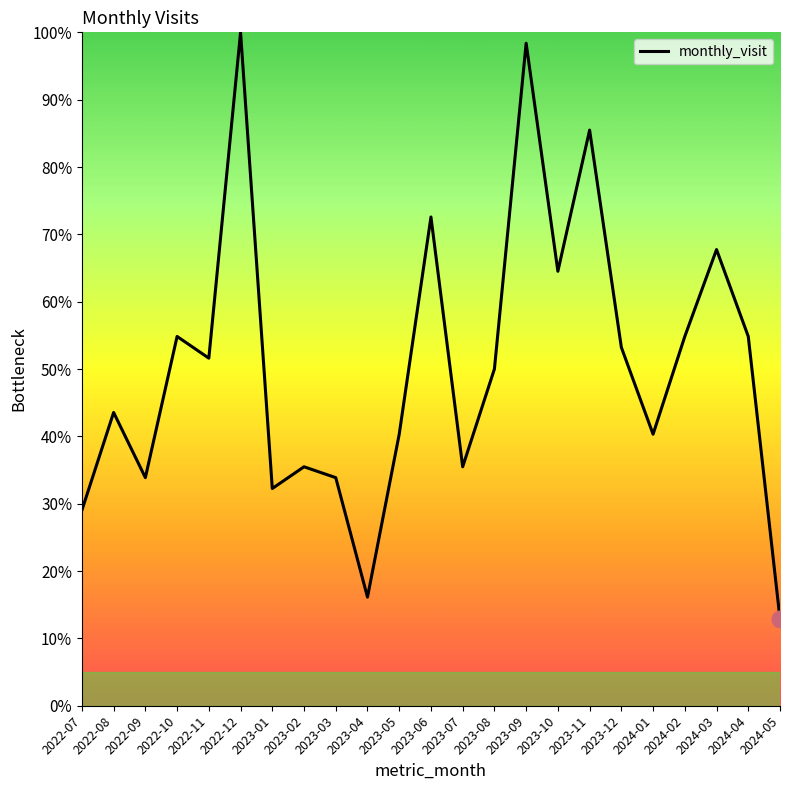

Which has a higher value, 2024-02 or 2023-03?

2024-02